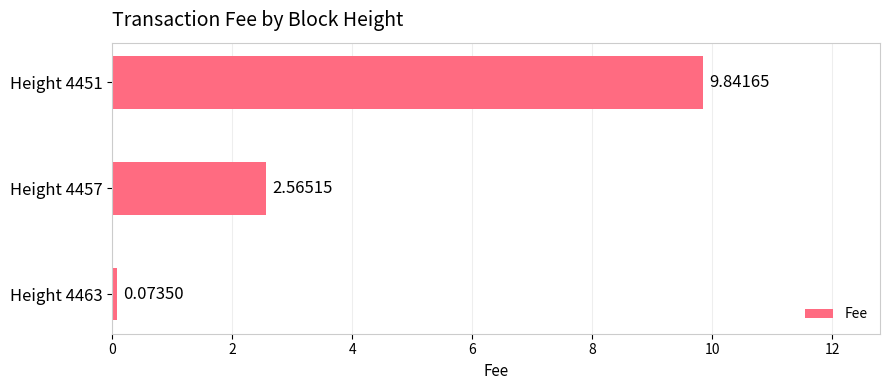

List the labels in order of value, smallest first.

Height 4463, Height 4457, Height 4451